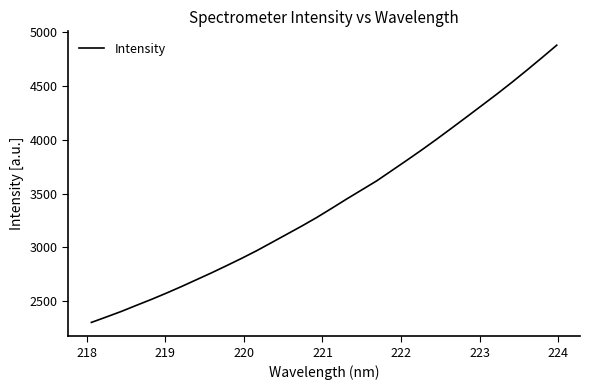

What is the difference between the maximum and minimum values?

2571.6